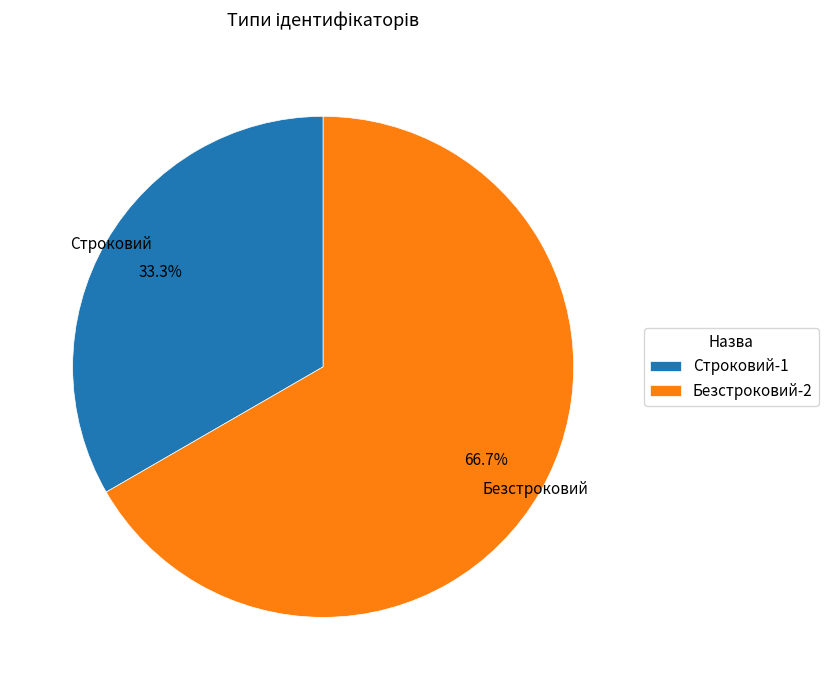

To the nearest percent, what is the difference between the Строковий and Безстроковий slice percentages?

33%